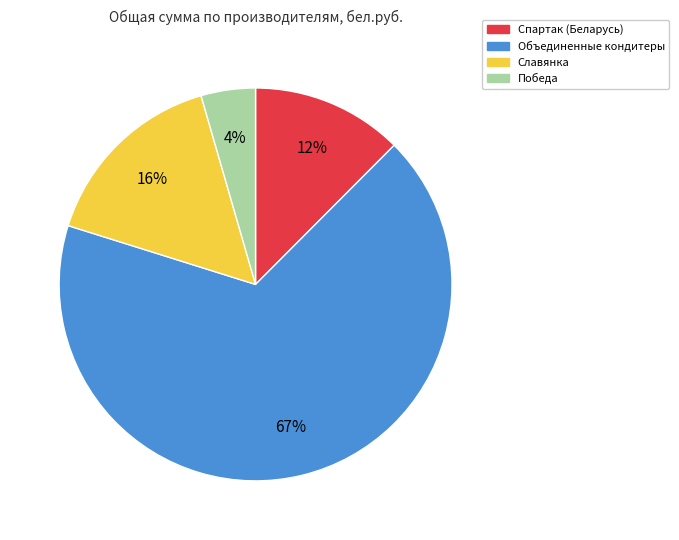

Count the number of slices in the pie.

4